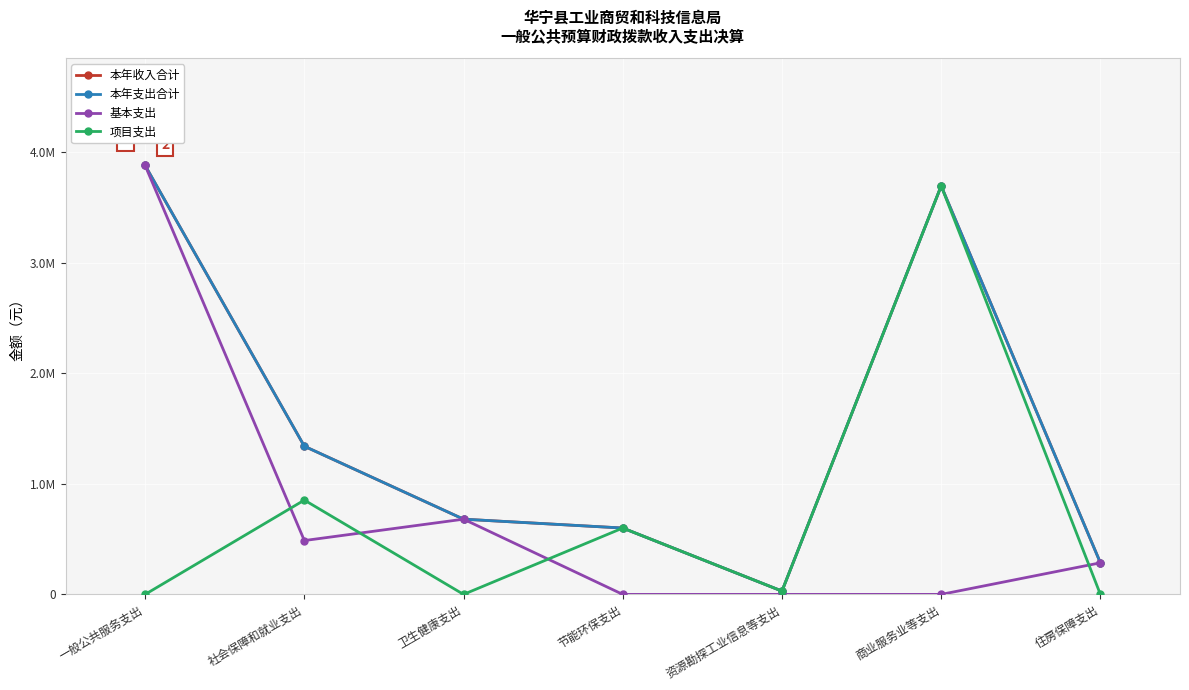

Does the chart have visible grid lines?

Yes